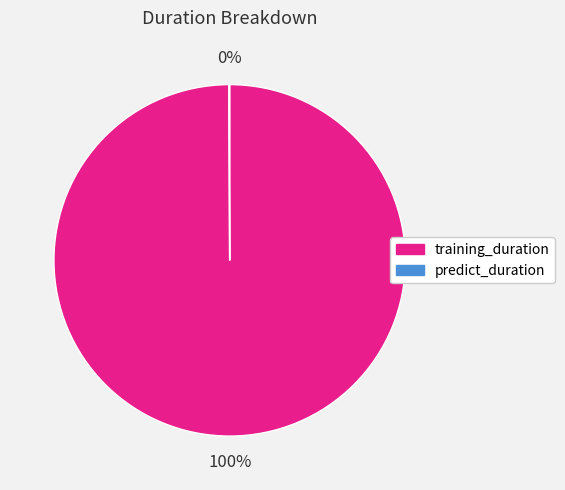

True or false: training_duration accounts for 94% of the total.

False